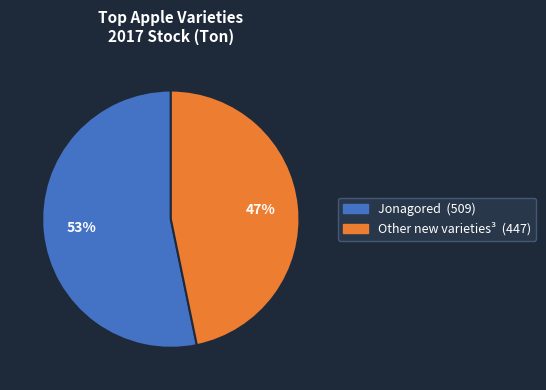

To the nearest percent, what is the average slice percentage?

50%